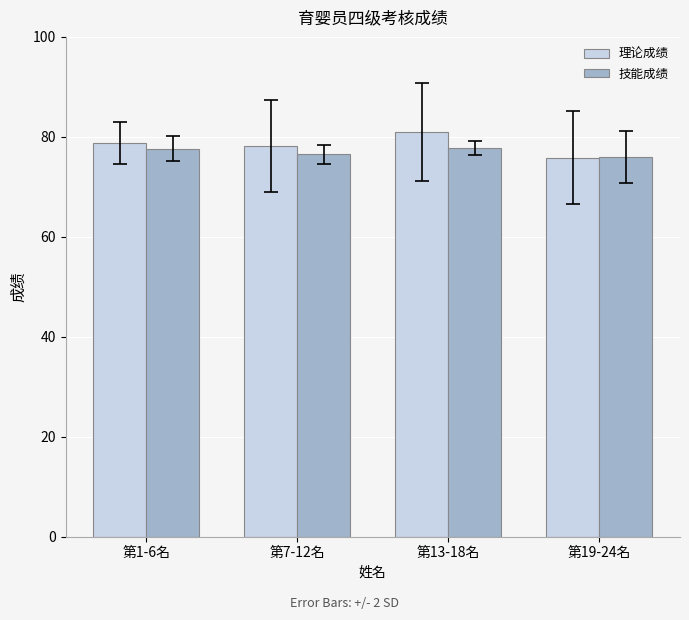

Between 第1-6名 and 第19-24名, which series saw the biggest shift?

理论成绩